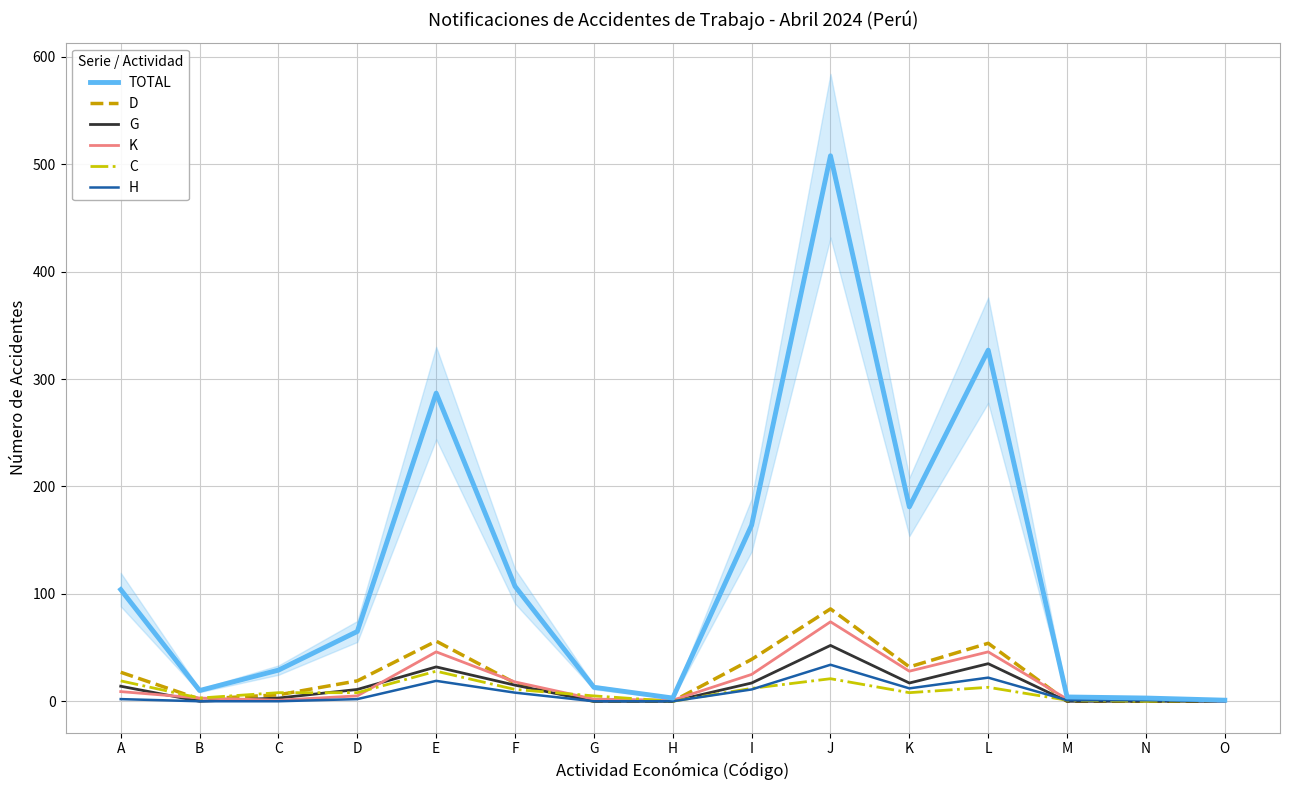

True or false: K and TOTAL intersect in this chart.

False